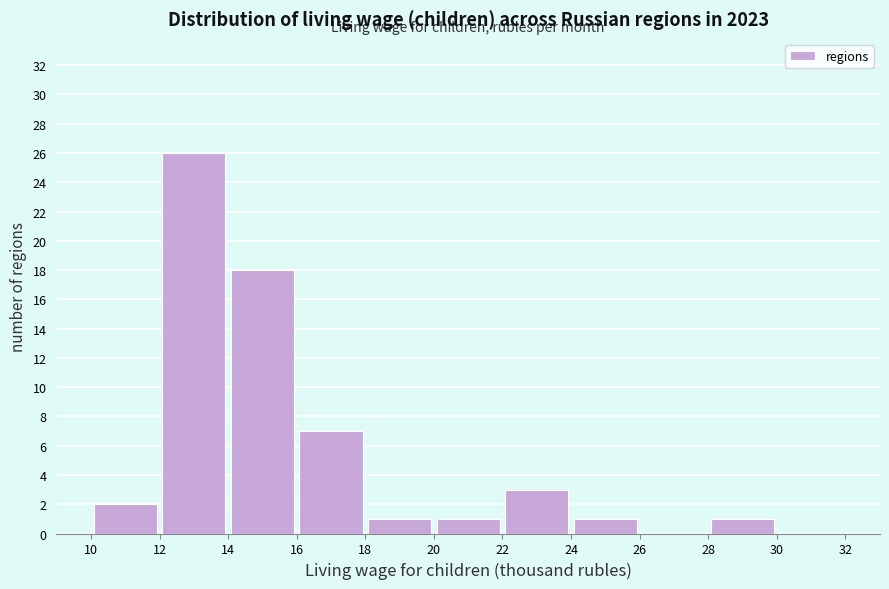

Which range on the x-axis has the tallest bar?

12 to 14